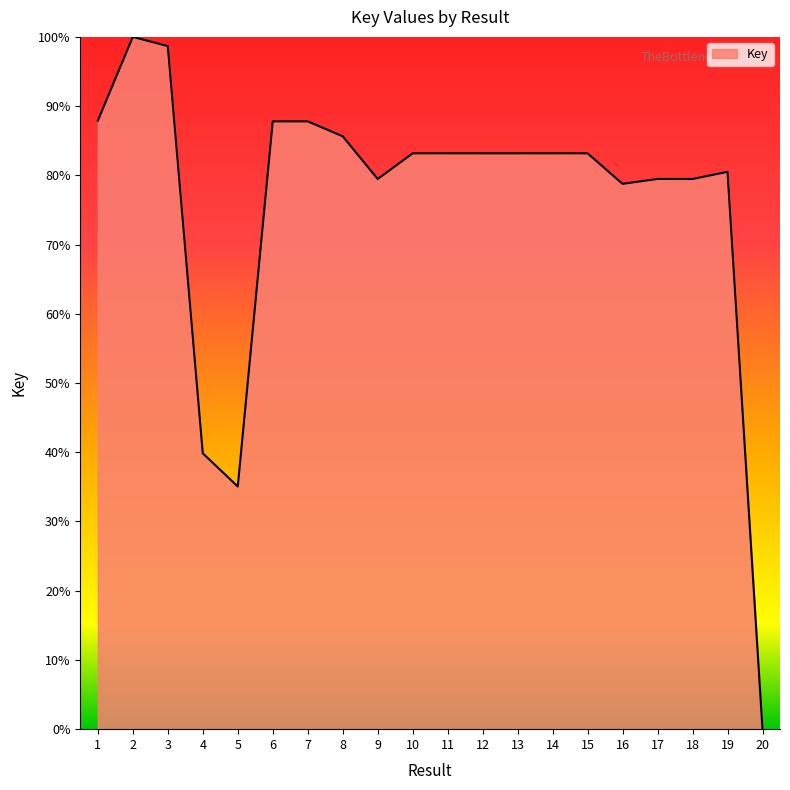

What is the ratio of the value at 14 to the value at 7?

0.9